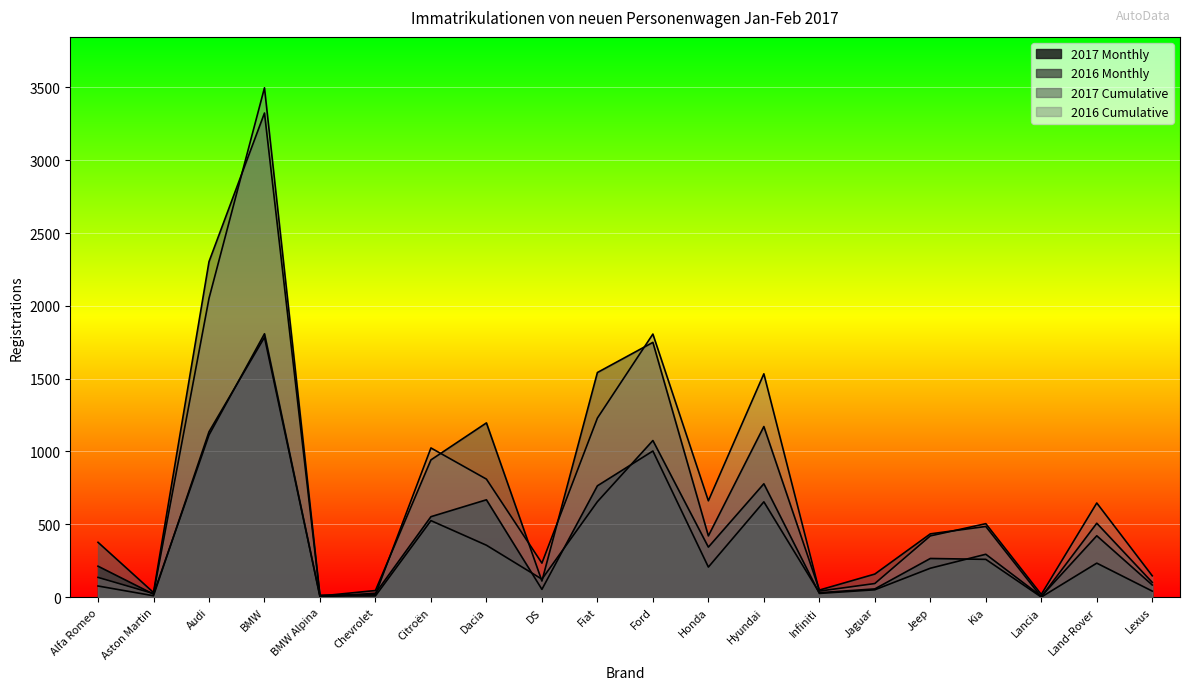

What is the label of the 9th point from the left?

DS